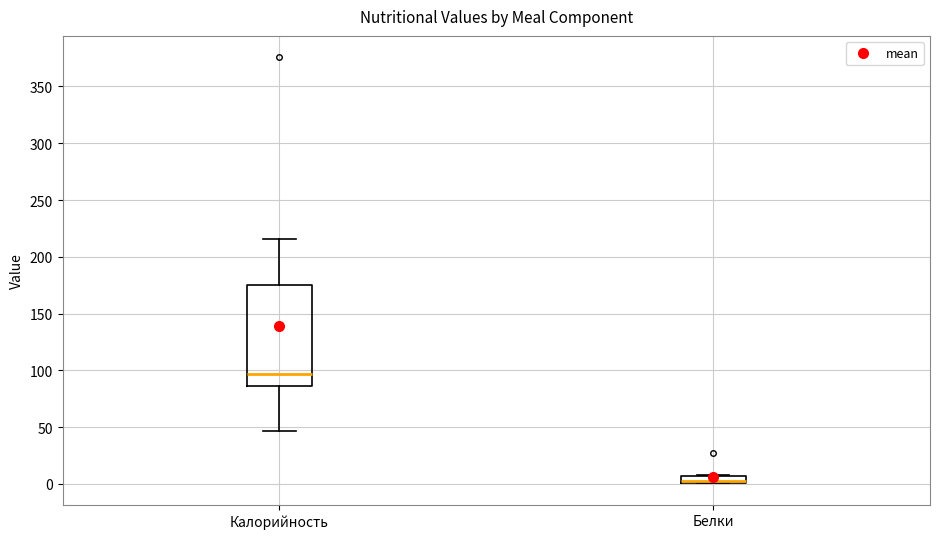

Where does the upper whisker of the box for Калорийность end on the y-axis? The values are not printed on the chart, so give them approximately, as read against the axis.

215